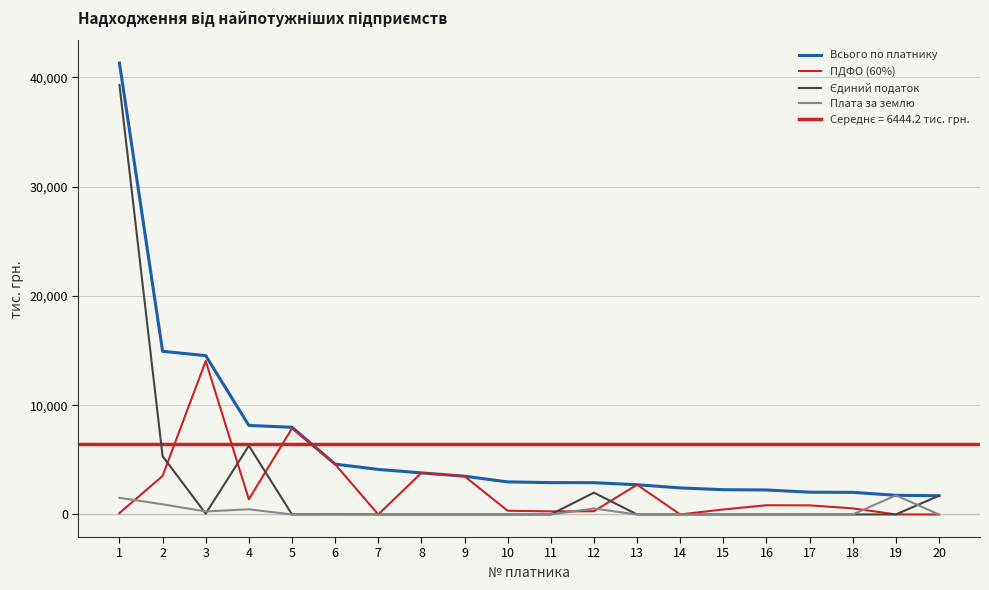

Which series has the widest spread of values?

Всього по платнику